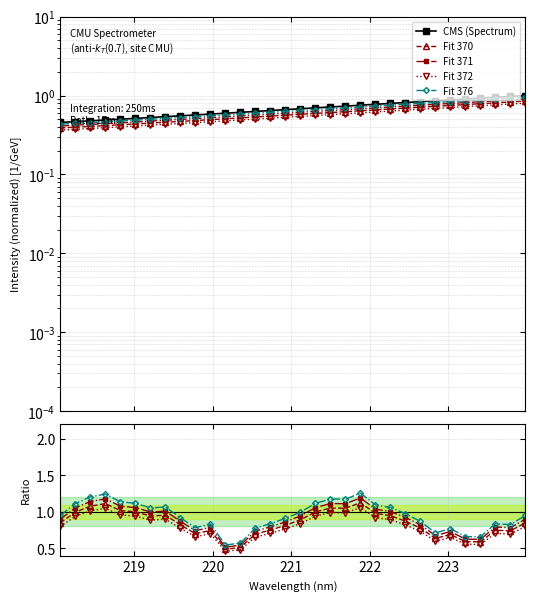

What is the lowest value of the Fit 372 series?

0.5